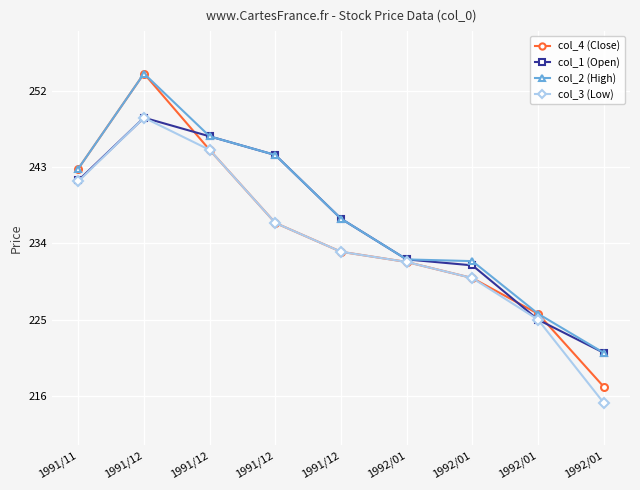

How many lines are shown in the chart?

4